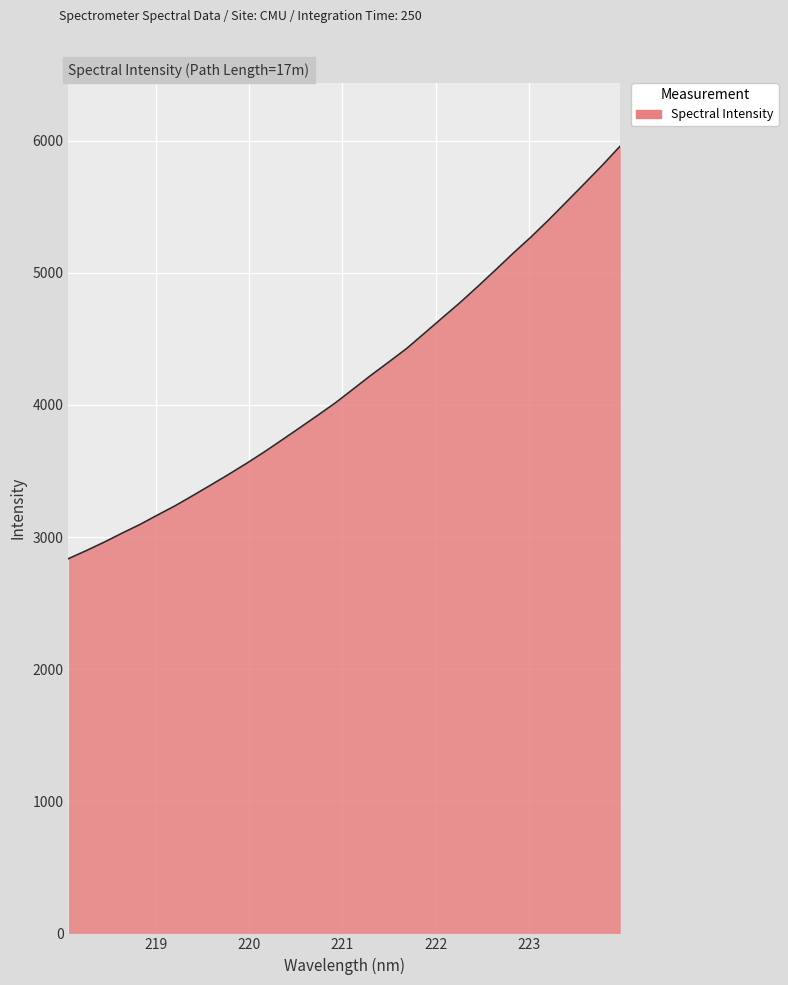

What is the minimum value shown in the chart?

2836.4